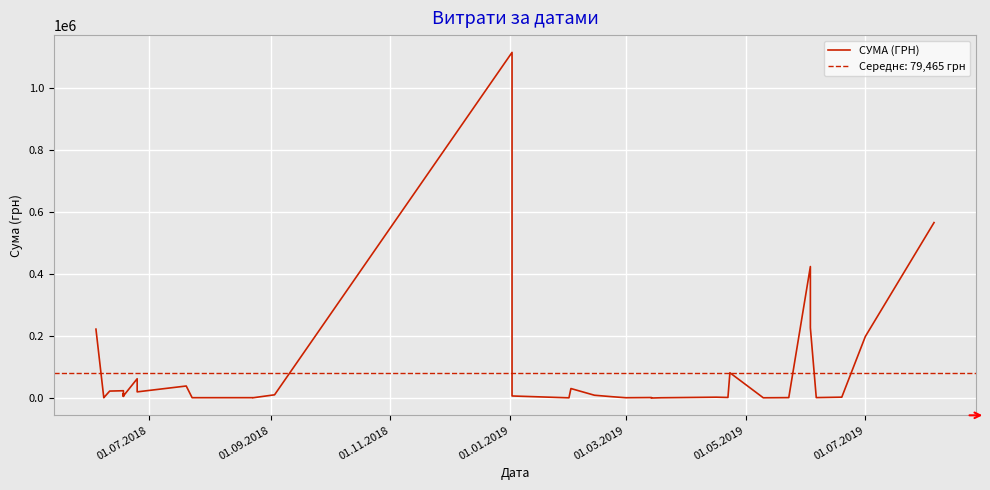

How many points are lower than both their immediate neighbors (excluding endpoints)?

13